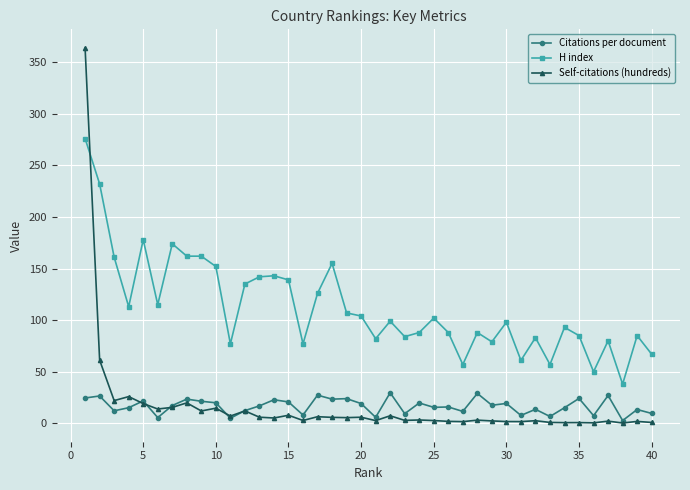

True or false: H index has more than 1 interior local peaks.

True